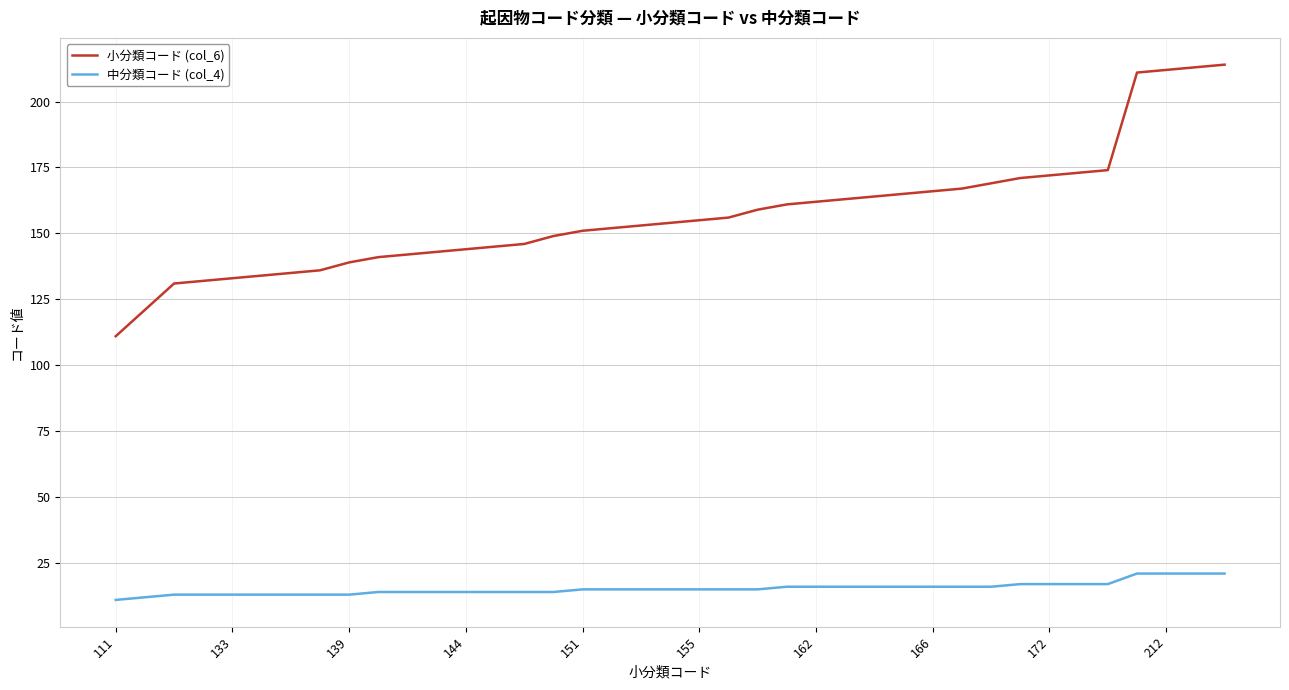

What is the lowest value of the 小分類コード (col_6) series?

111